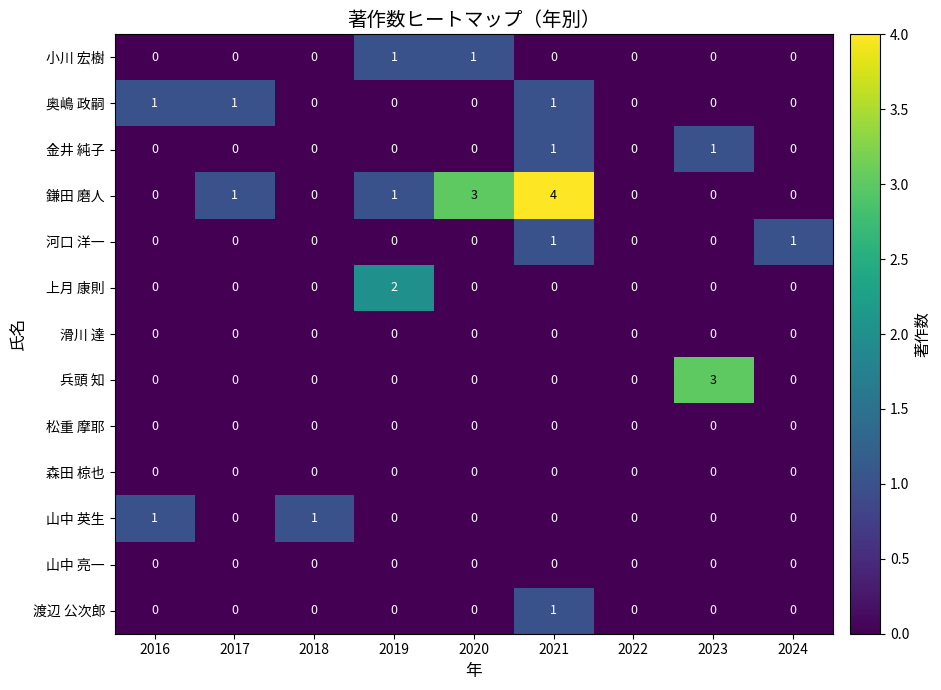

Which series has the widest spread of values?

鎌田 磨人